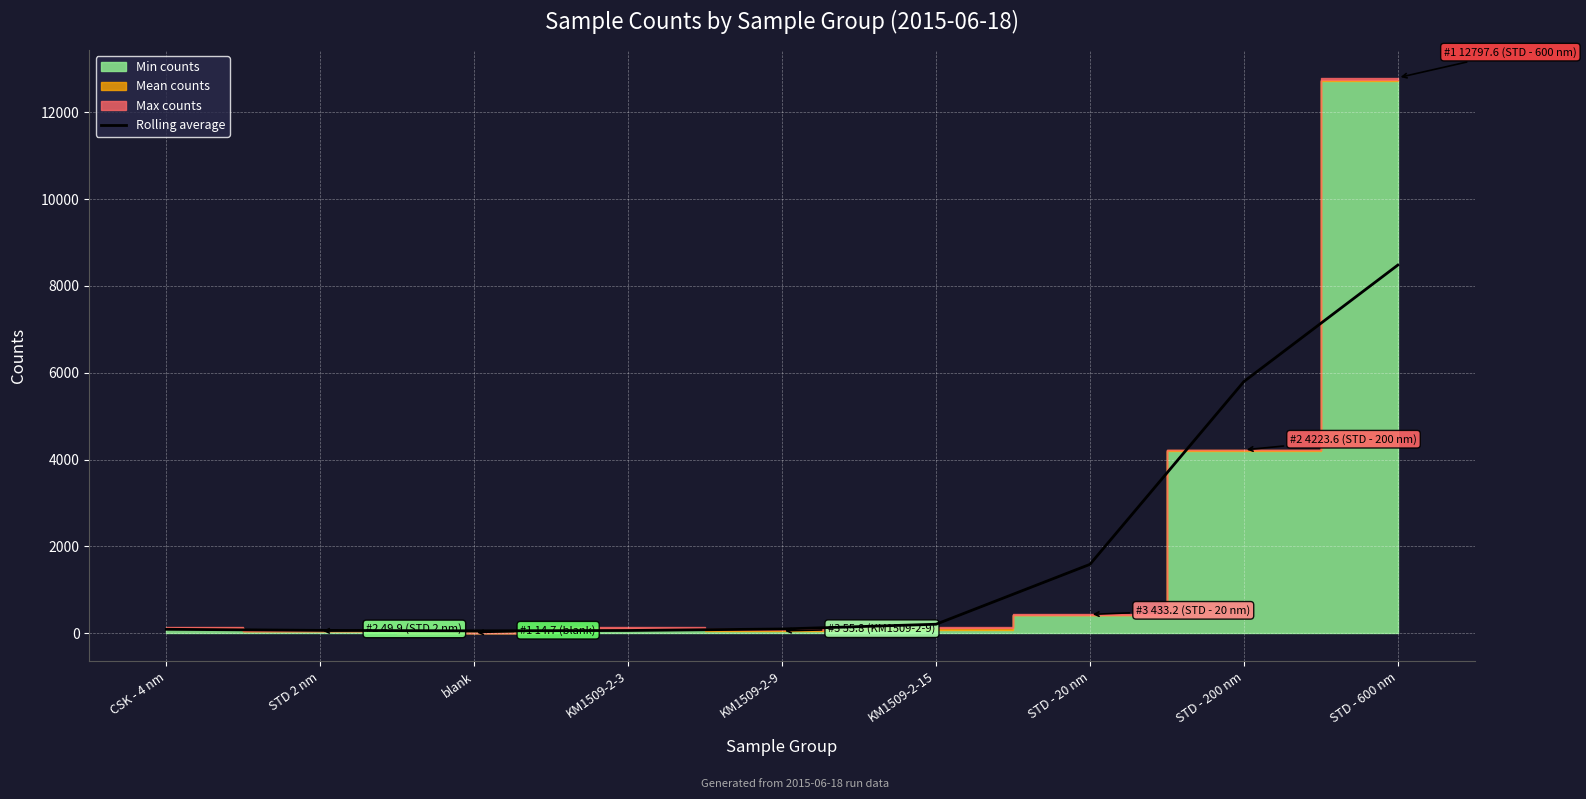

Which category has the highest value in the Rolling average series?

STD - 600 nm